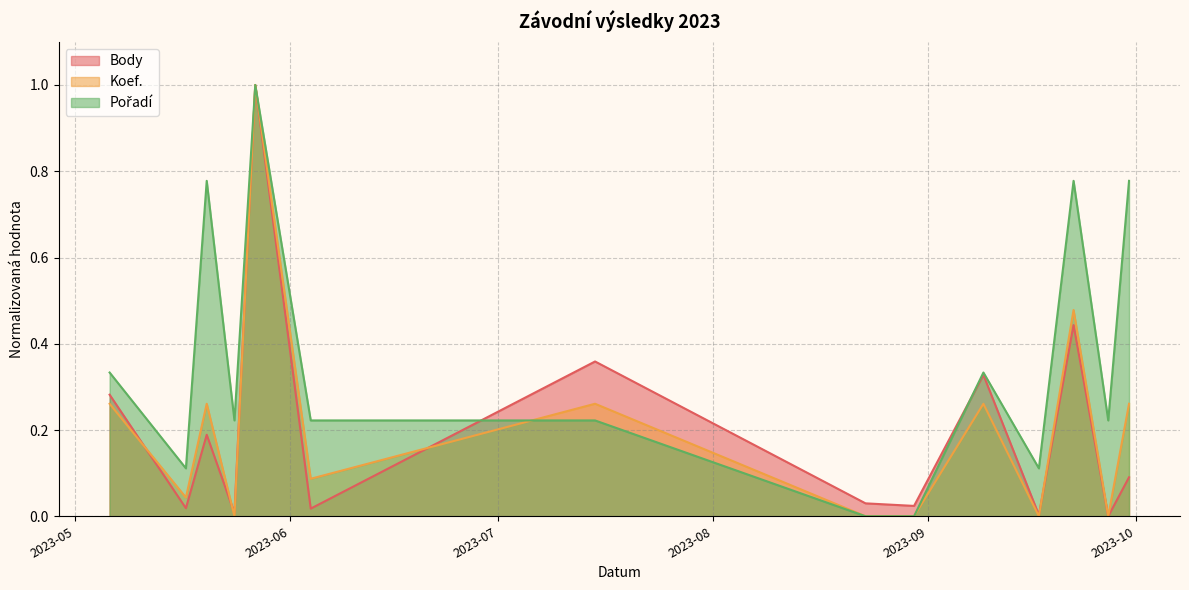

Reading right to left, extract all data points from this chart.

Body: 0.1	0.0	0.4	0.0	0.3	0.0	0.0	0.4	0.0	1.0	0.0	0.2	0.0	0.3
Koef.: 0.3	0.0	0.5	0.0	0.3	0.0	0.0	0.3	0.1	1.0	0.0	0.3	0.0	0.3
Pořadí: 0.8	0.2	0.8	0.1	0.3	0.0	0.0	0.2	0.2	1.0	0.2	0.8	0.1	0.3